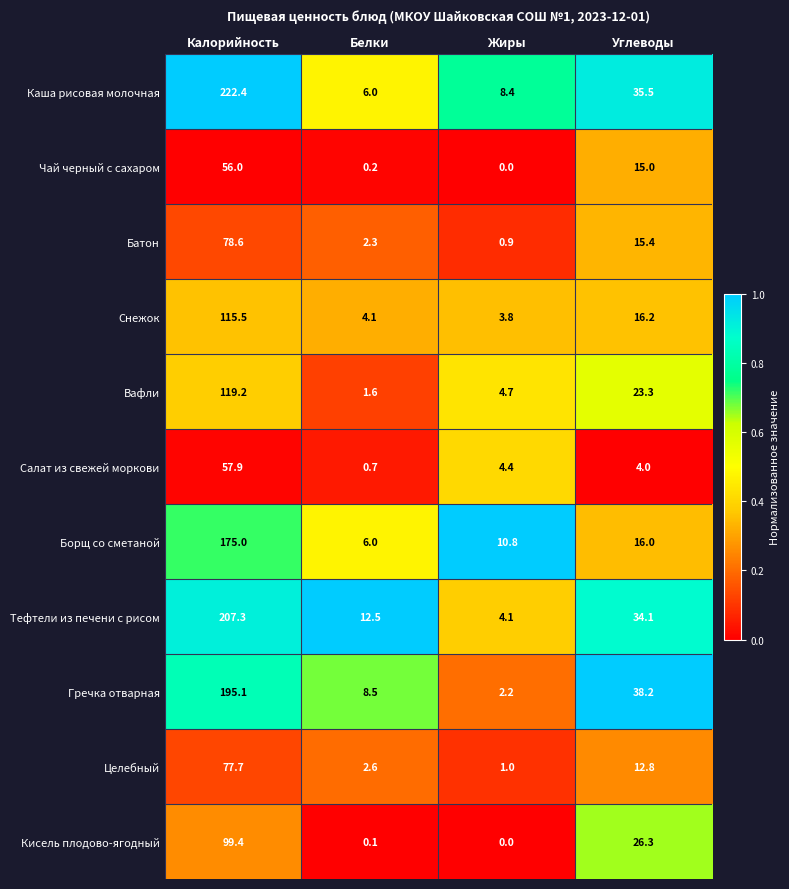

At which category is the sum across all series the highest?

Калорийность